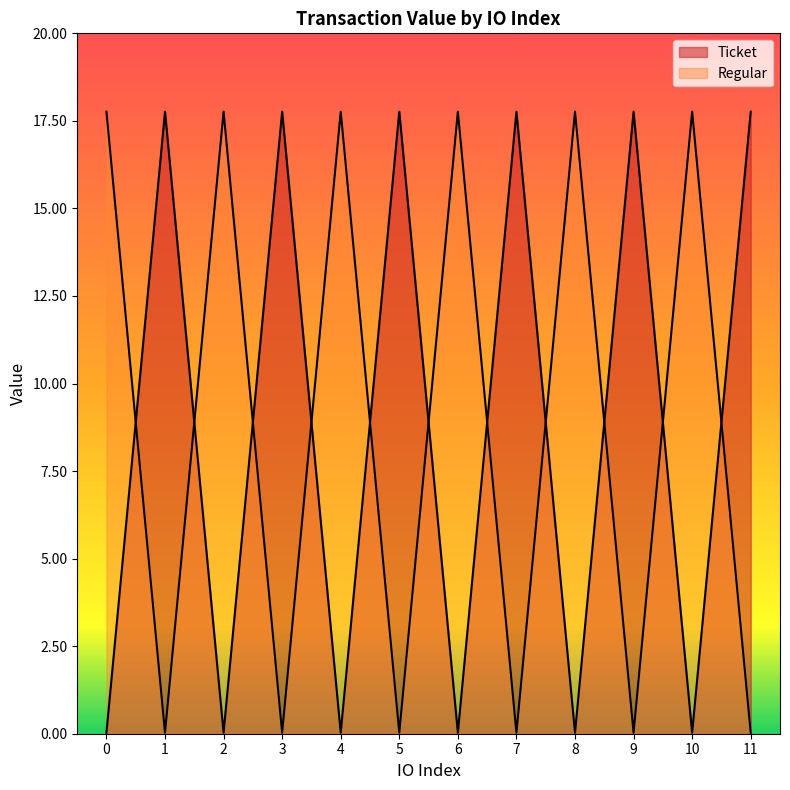

Which series changed the most between 0 and 1?

Ticket